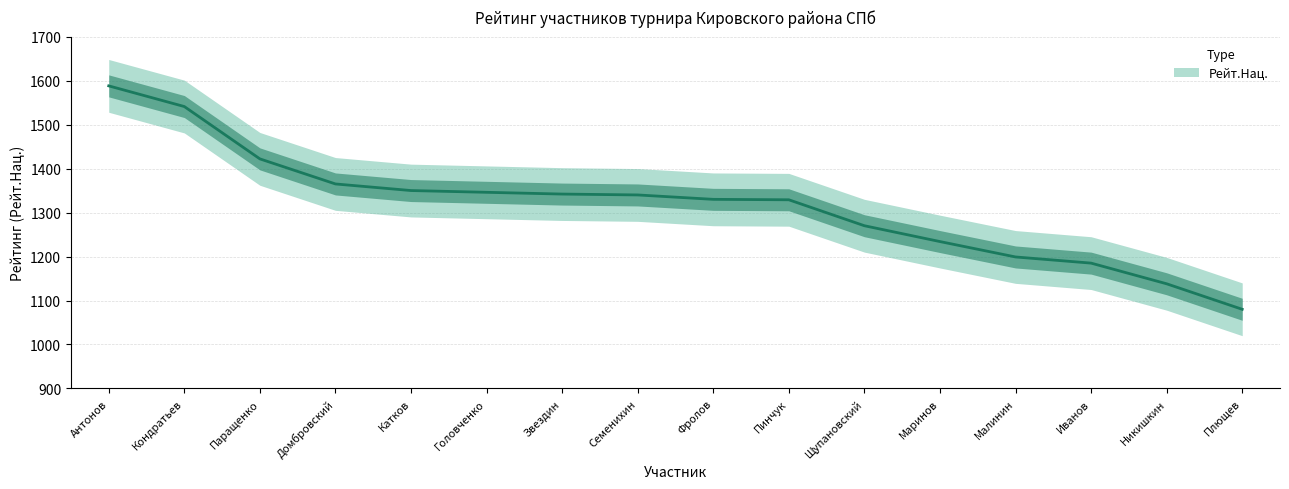

List the labels in order of value, largest first.

Антонов, Кондратьев, Паращенко, Домбровский, Катков, Головченко, Звездин, Семенихин, Фролов, Пинчук, Щупановский, Маринов, Малинин, Иванов, Никишкин, Плющев